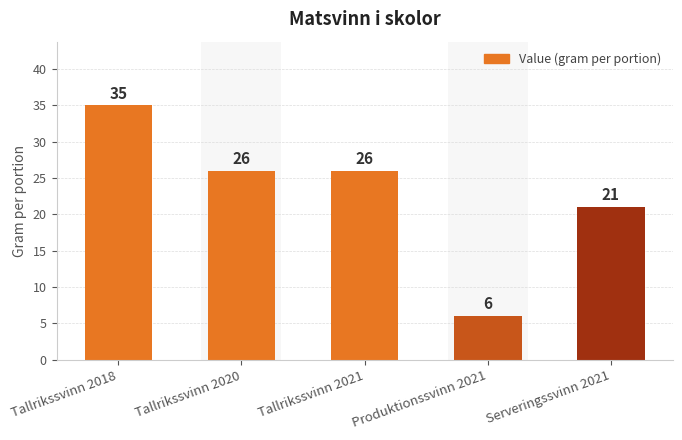

The chart shows a value of 46 at Tallrikssvinn 2021. True or false?

False